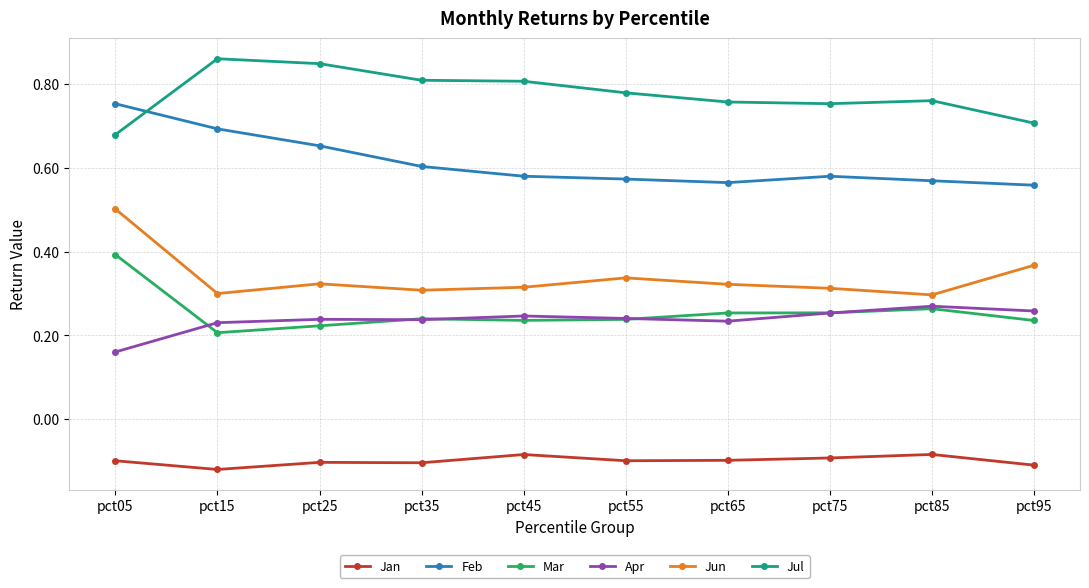

How many Jun values are between 0 and 1?

10